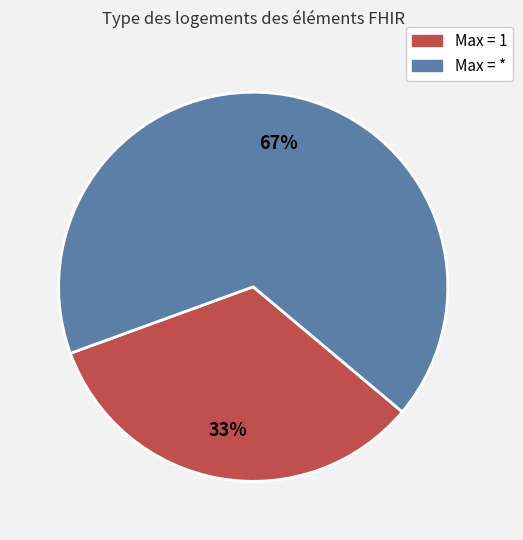

Is it true that Max = * is 57% of the pie?

False